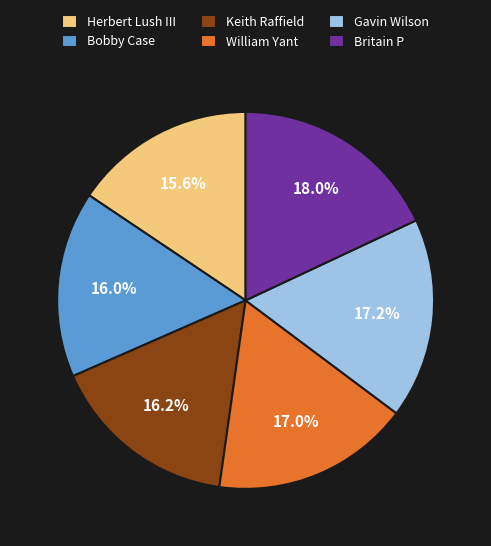

Which has a higher value, Herbert Lush III or Britain P?

Britain P